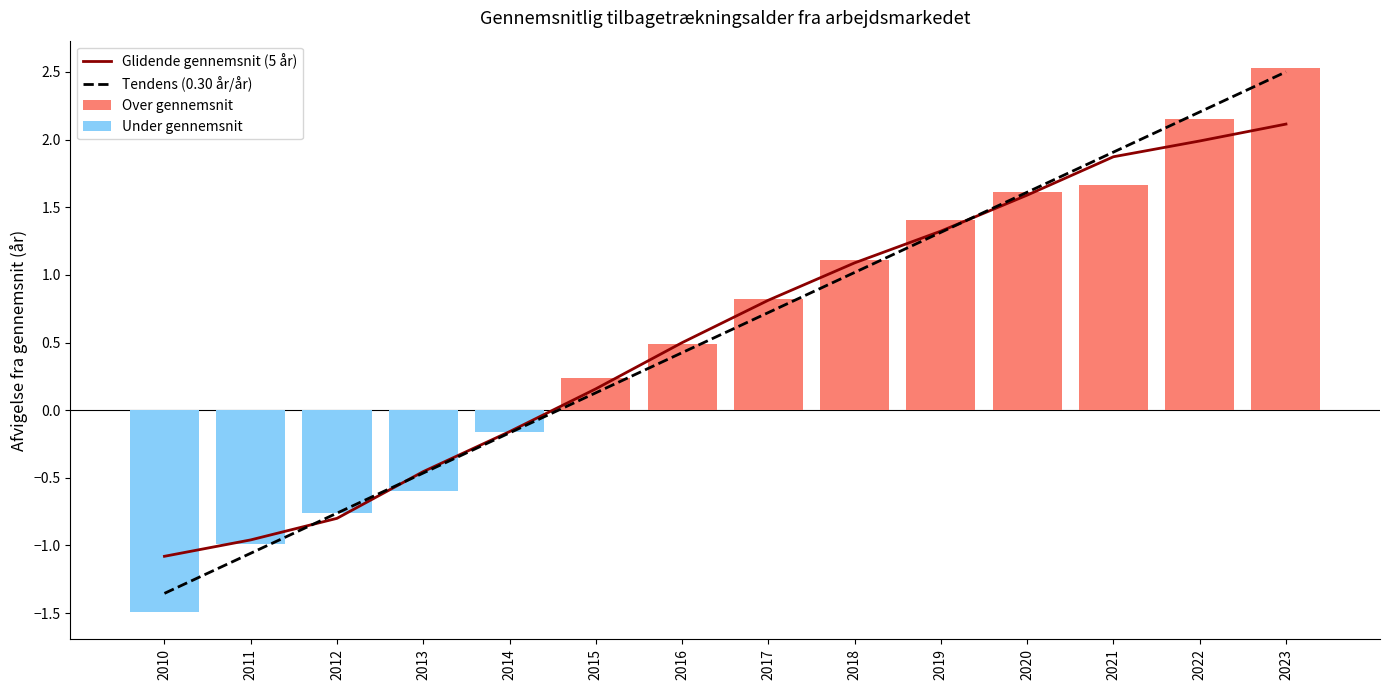

The Glidende gennemsnit (5 år) series shows -0.2 at 2014. True or false?

True